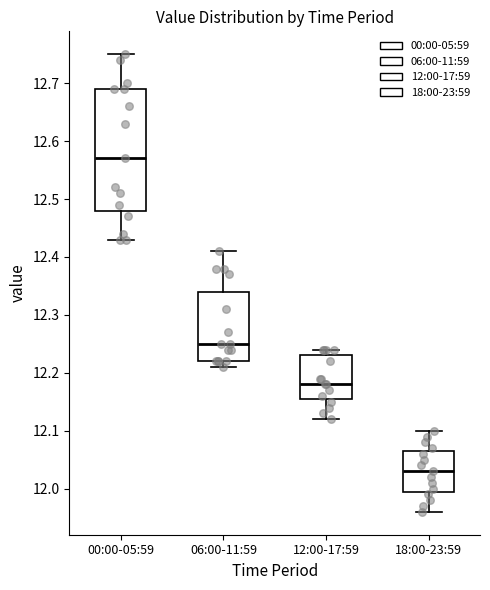

Which box's median line is the lowest?

18:00-23:59